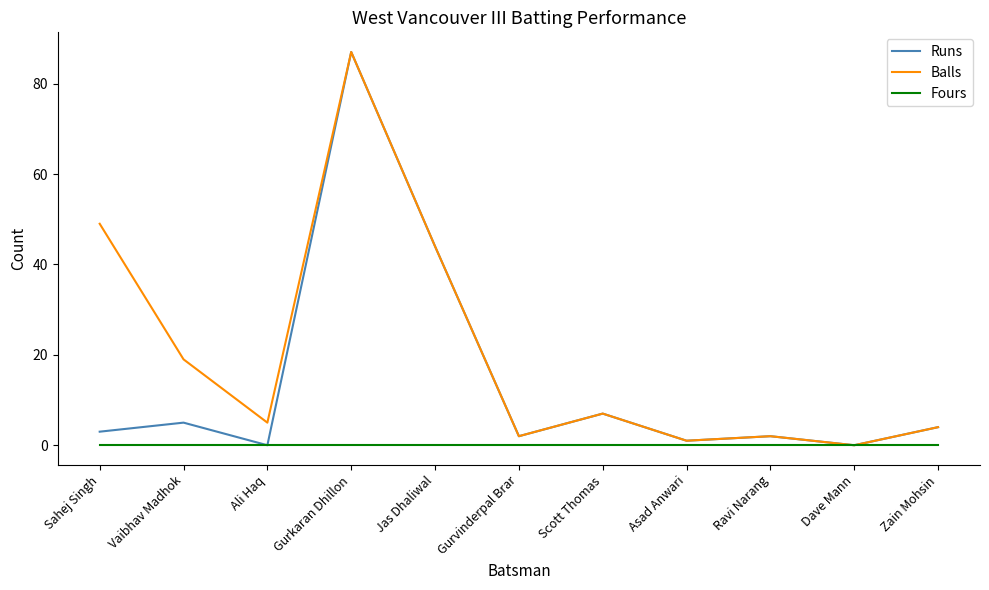

The Balls series shows 7 at Vaibhav Madhok. True or false?

False